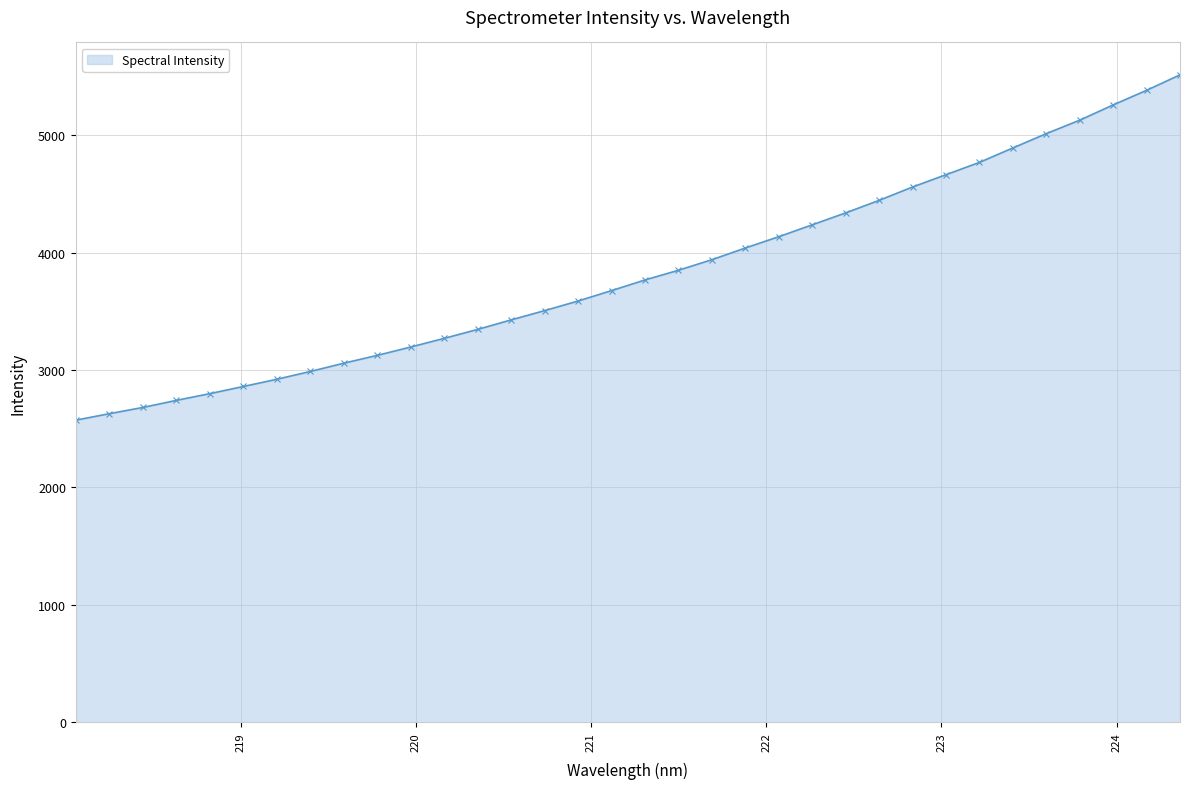

What is the sum of all values?

130307.1